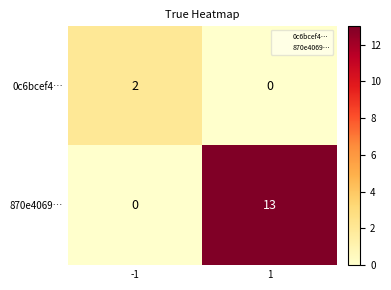

What is the sum of the 870e4069… values at -1 and 1?

13